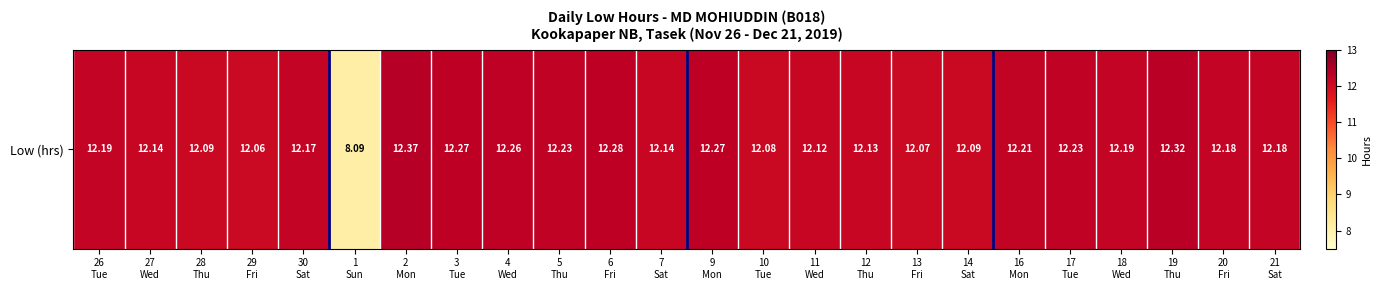

Is it true that the value at 29
Fri is 12.1?

True